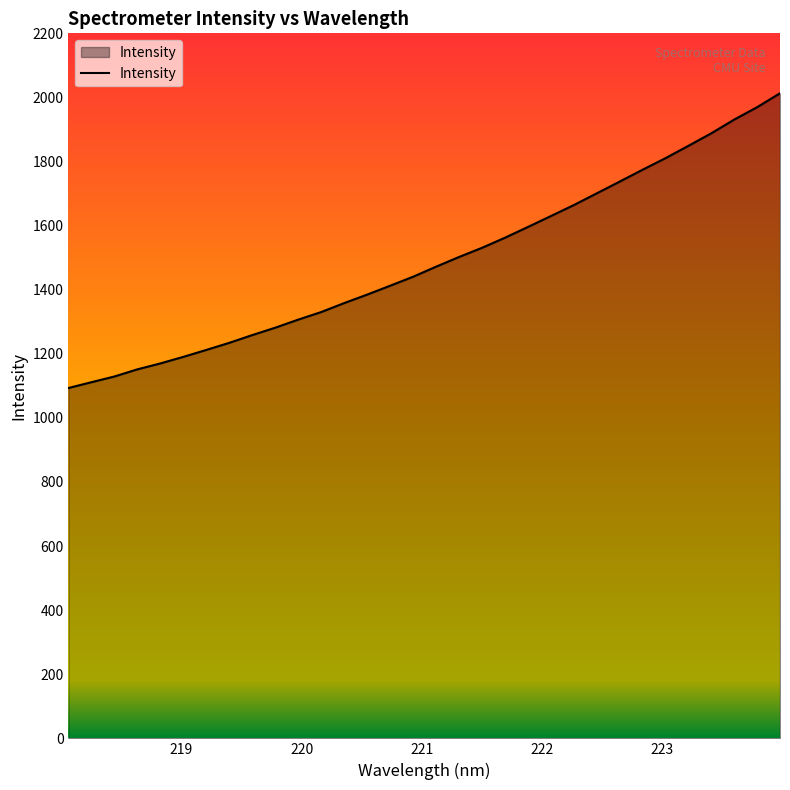

What is the smallest value displayed?

1093.3